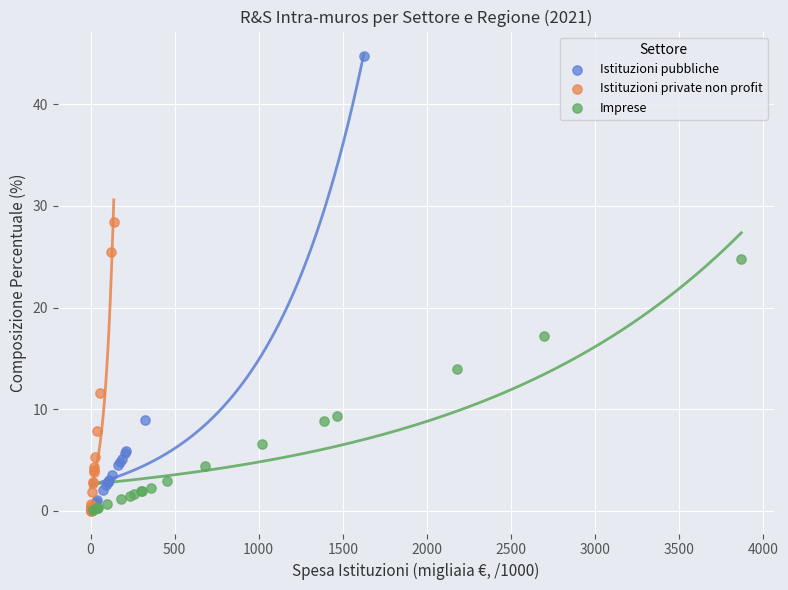

Which series has the widest spread of Y values?

Istituzioni pubbliche